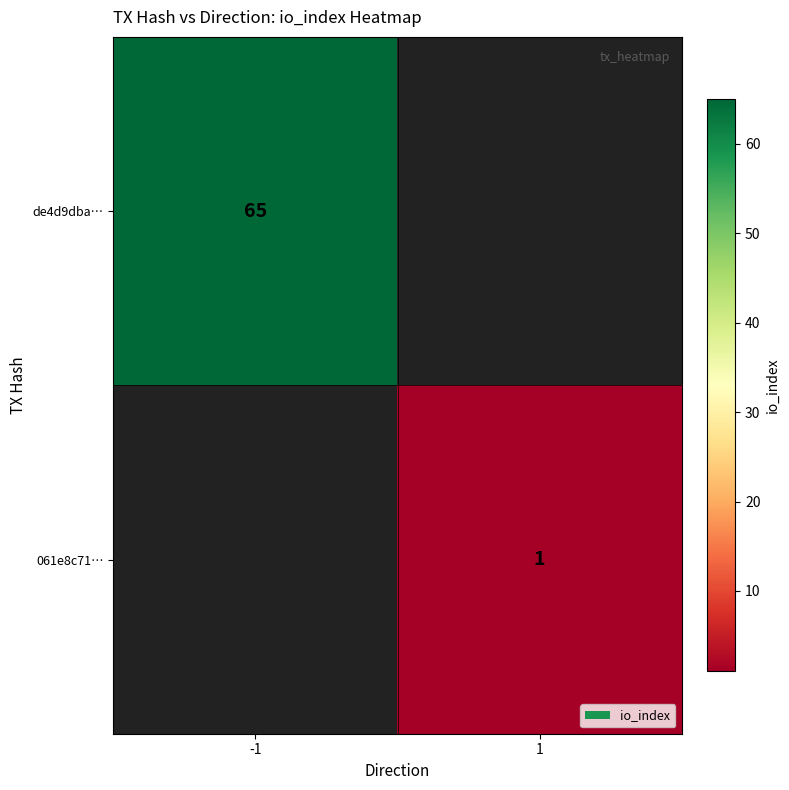

The 061e8c71… series shows 0 at 1. True or false?

False